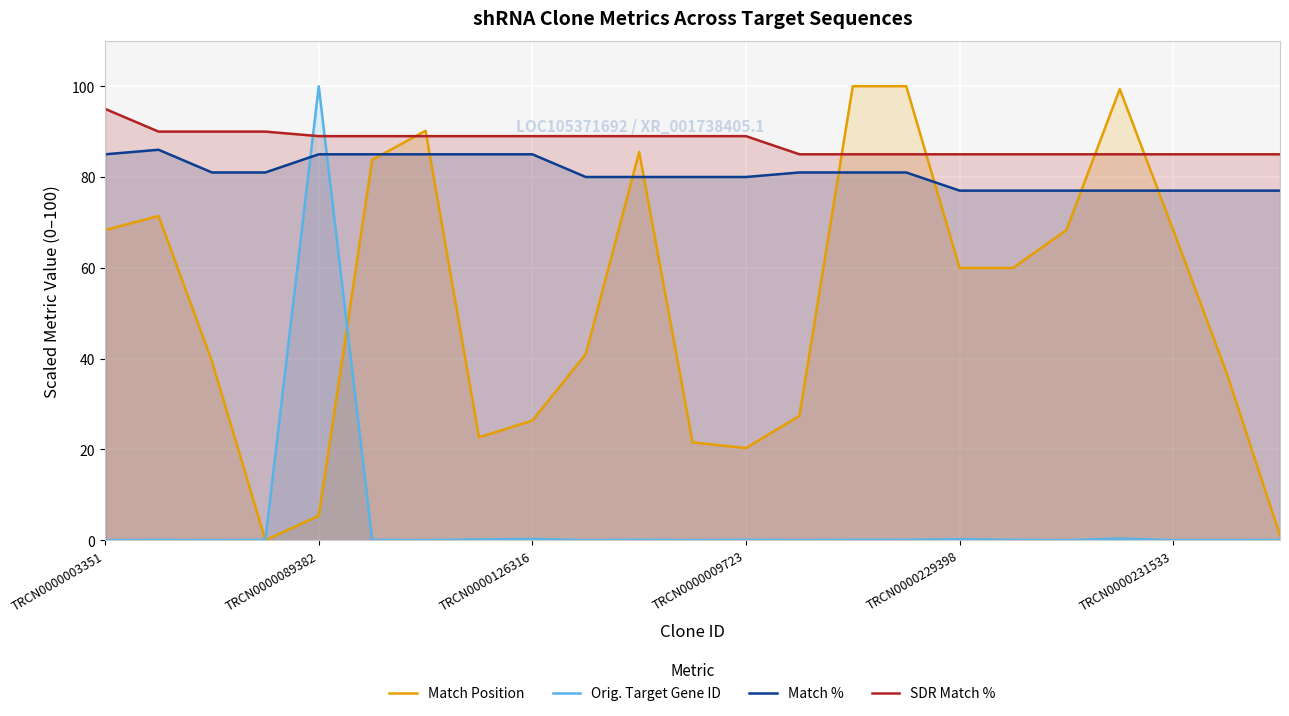

Reading left to right, what are all the values shown in this chart?

Match Position: 68.3	71.4	39.4	0.0	5.4	83.8	90.2	22.7	26.3	41.0	85.5	21.5	20.3	27.4	100.0	100.0	60.0	60.0	68.3	99.4	68.3	36.8	1.0
Orig. Target Gene ID: 0.0	0.0	0.0	0.1	100.0	0.1	0.0	0.2	0.3	0.0	0.1	0.0	0.1	0.0	0.1	0.1	0.2	0.1	0.0	0.3	0.0	0.0	0.1
Match %: 85.0	86.0	81.0	81.0	85.0	85.0	85.0	85.0	85.0	80.0	80.0	80.0	80.0	81.0	81.0	81.0	77.0	77.0	77.0	77.0	77.0	77.0	77.0
SDR Match %: 95.0	90.0	90.0	90.0	89.0	89.0	89.0	89.0	89.0	89.0	89.0	89.0	89.0	85.0	85.0	85.0	85.0	85.0	85.0	85.0	85.0	85.0	85.0